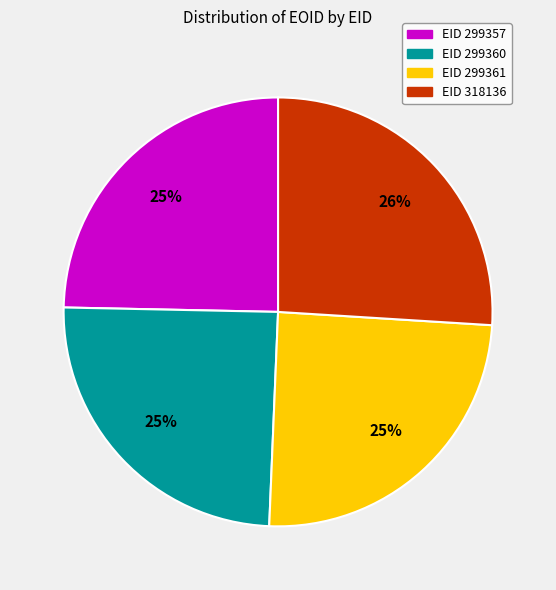

Which has a higher value, EID 318136 or EID 299357?

EID 318136